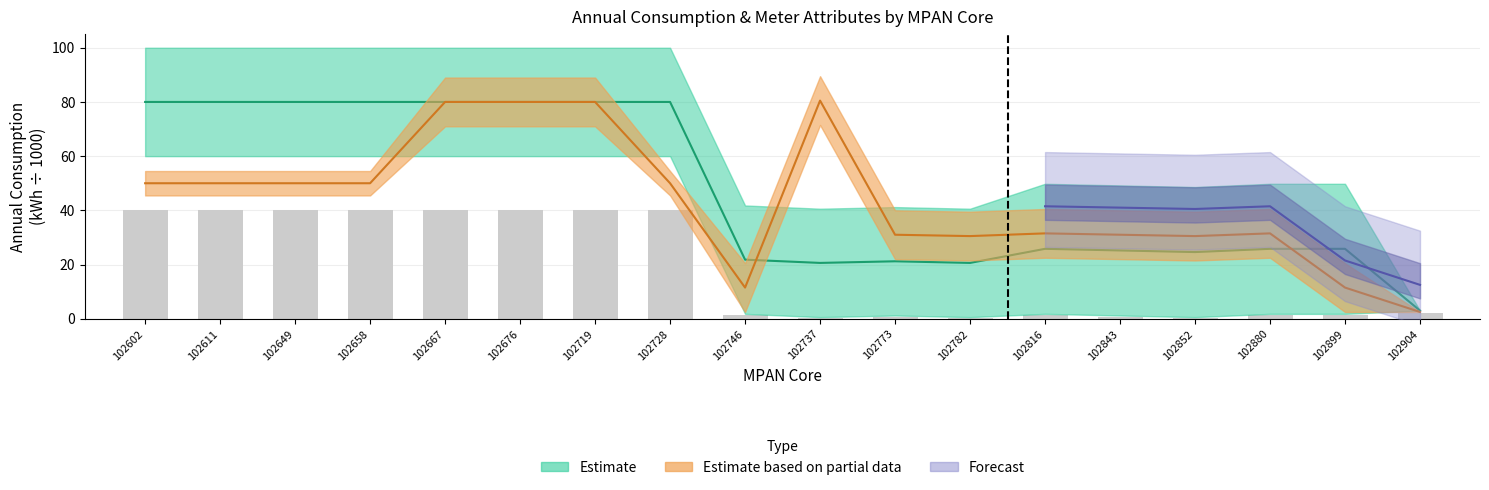

Which has a higher value, 102880 or 102719?

102719